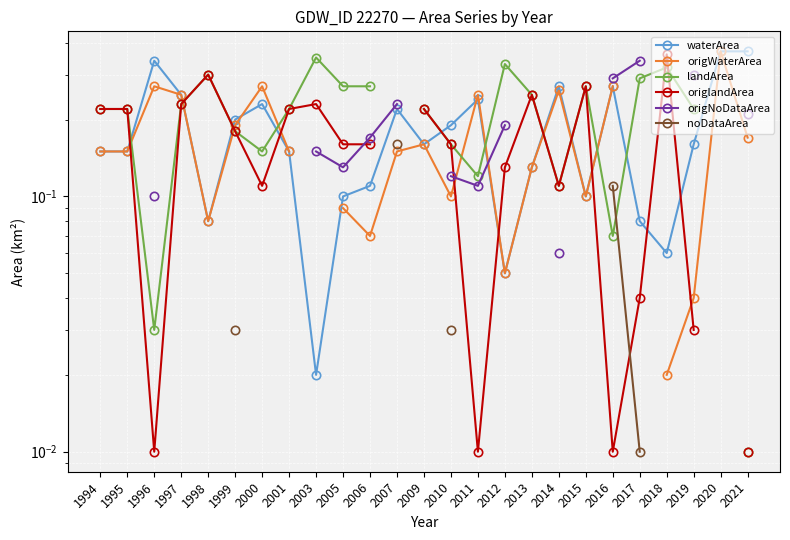

At which category is the sum across all series the highest?

2016